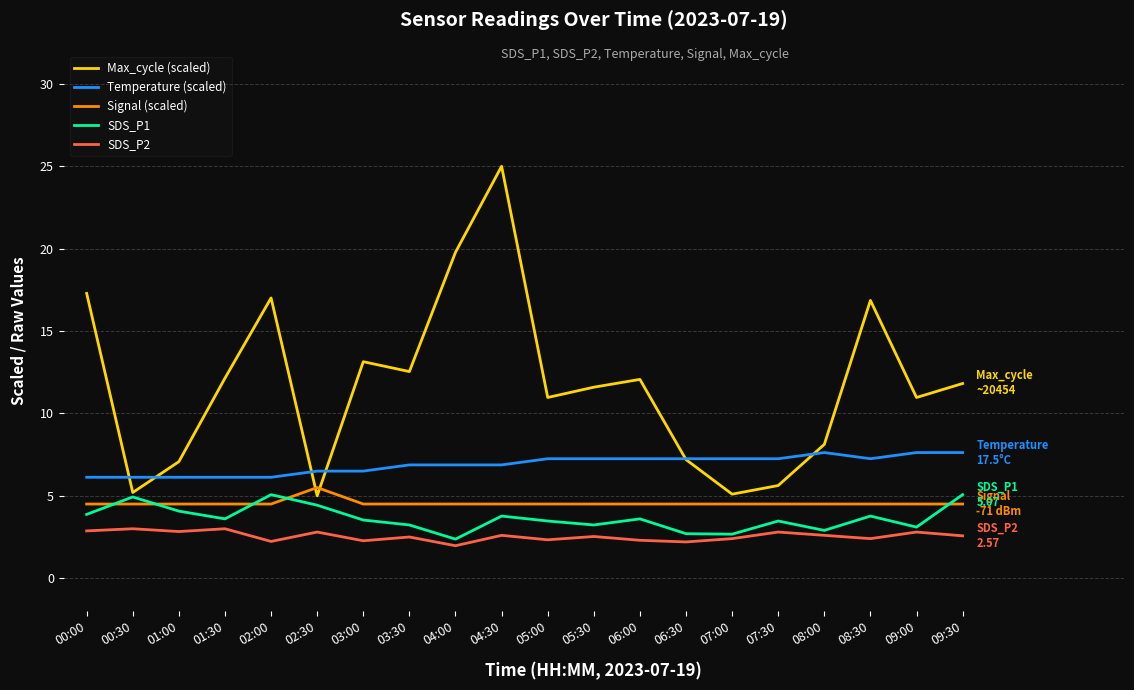

Which series has the largest total across all categories?

Max_cycle (scaled)